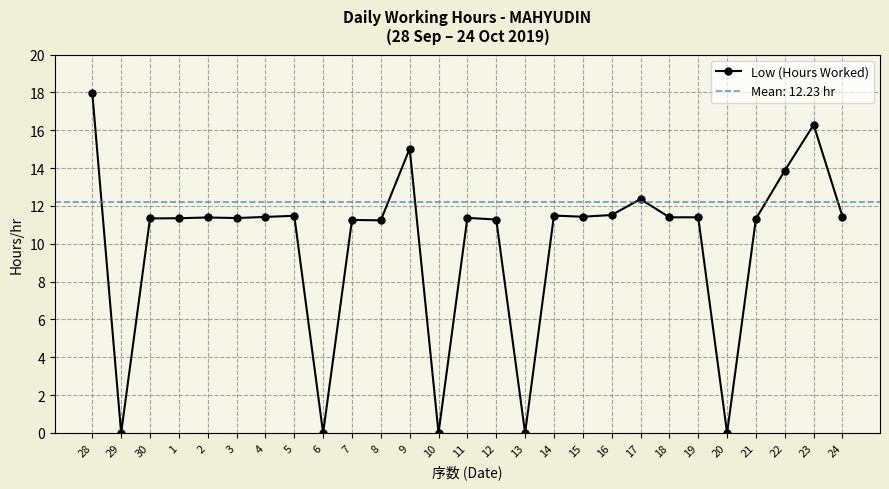

Read the value at 22.

13.9